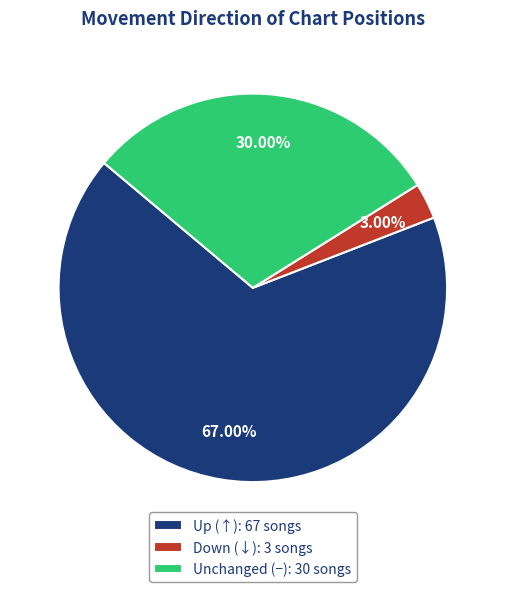

Approximately how many times larger is the value at Unchanged (−): 30 songs compared to Up (↑): 67 songs?

0.4